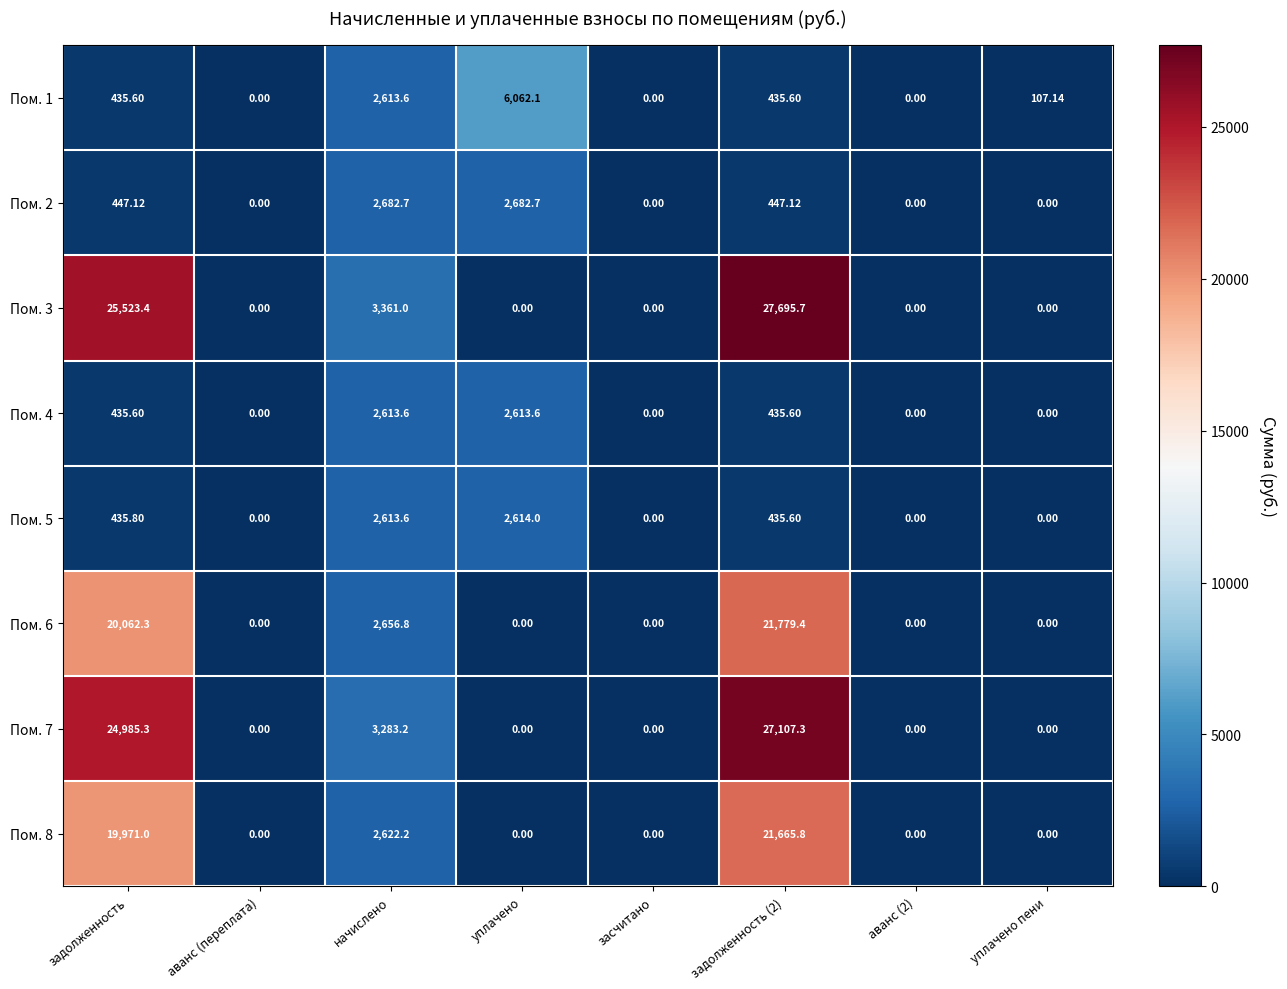

At which label is Пом. 6 closest to 10889?

начислено